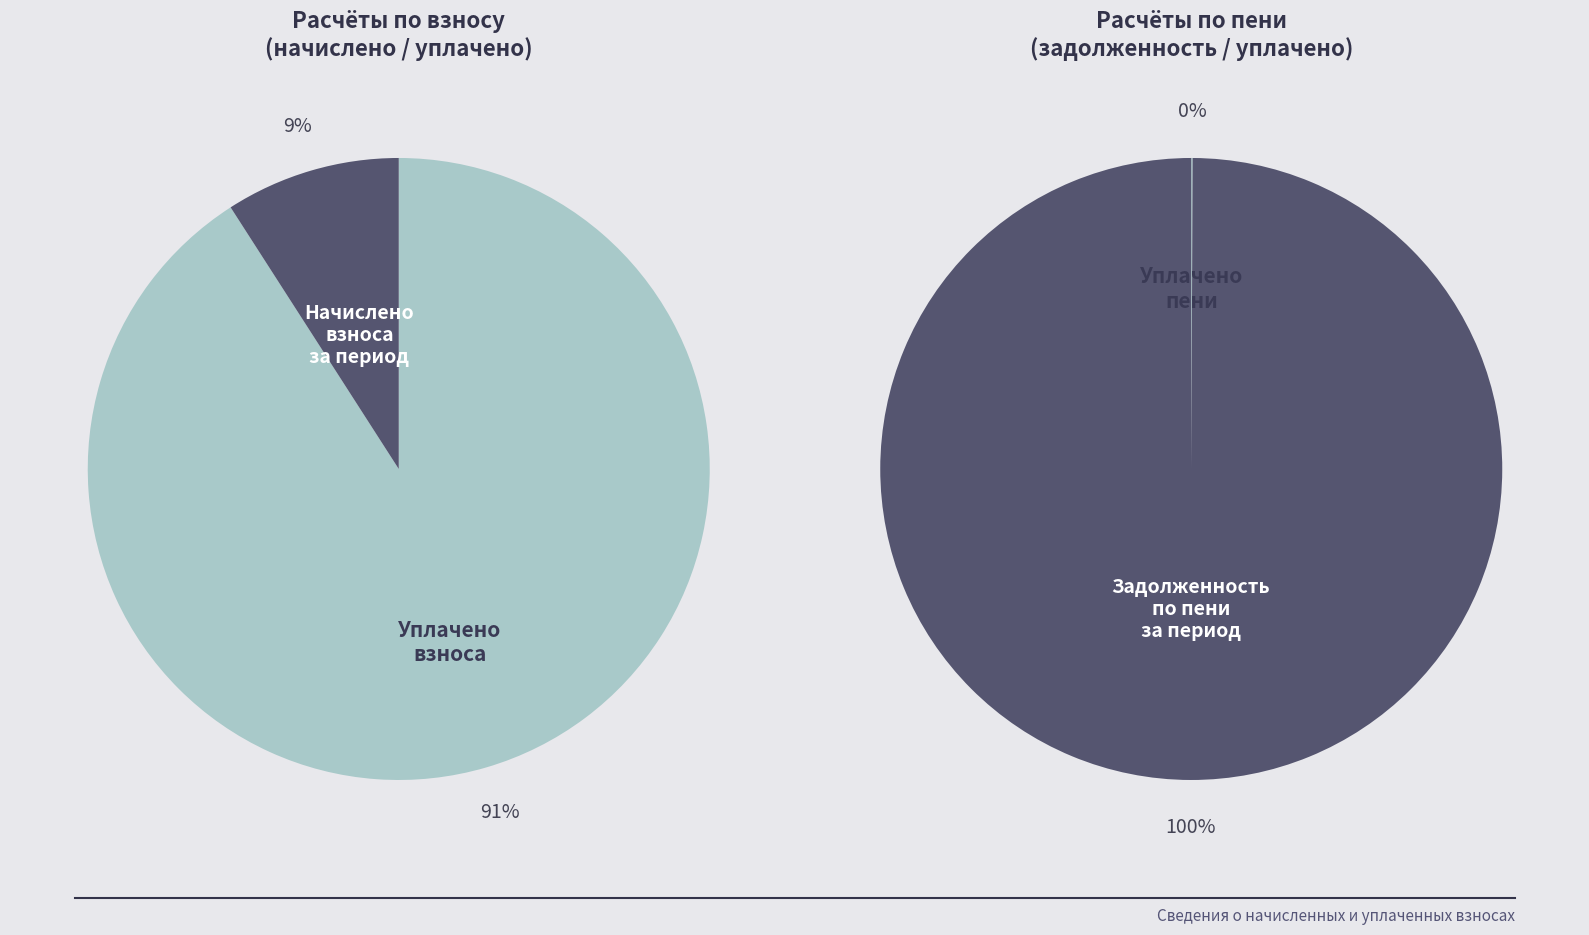

Rank the series at 4 from lowest to highest value.

уплачено, начислено